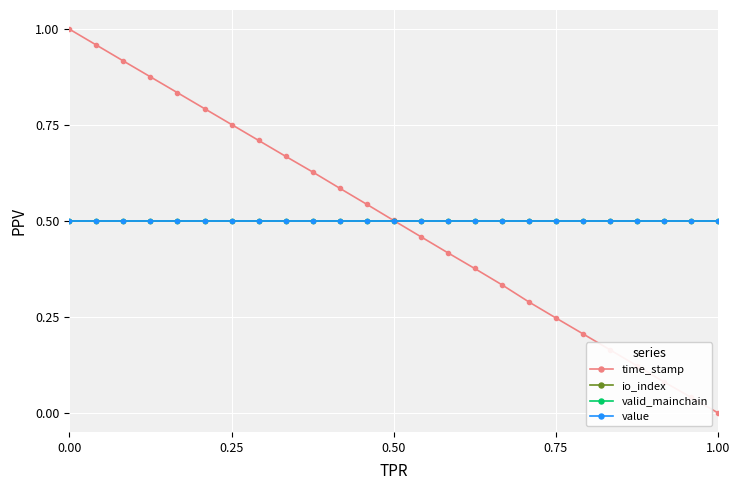

After their last crossing, which series has the higher values: time_stamp or valid_mainchain?

valid_mainchain